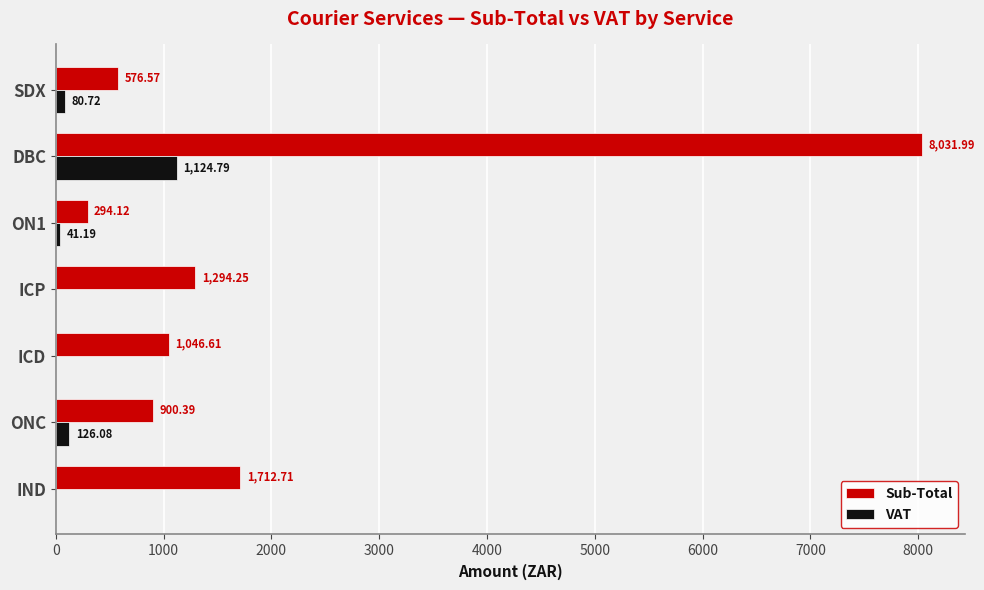

How many data points does each series have?

7